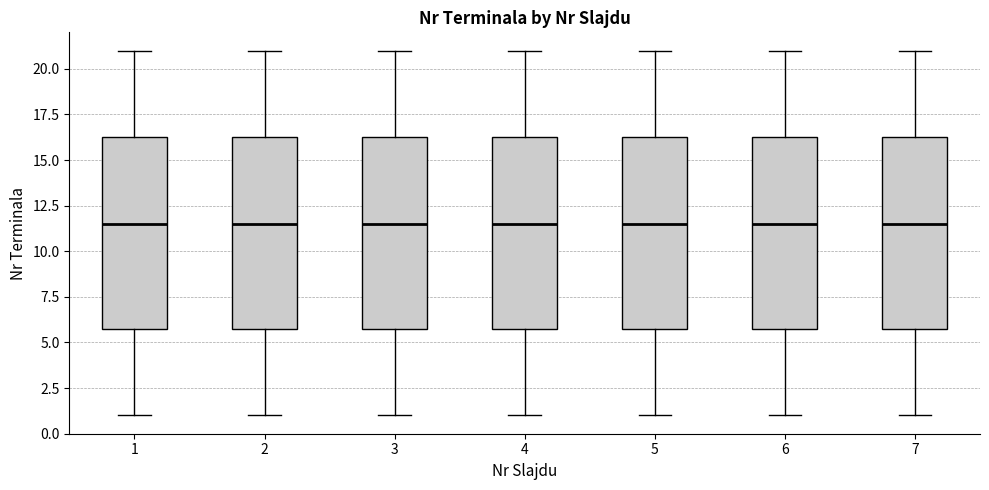

Reading left to right, transcribe this box plot: for each box, give where its median line is, the range the box spans, and where its two whiskers end, as read against the y-axis. The values are not printed on the chart, so give them approximately, as read against the axis.

1: median 11.5, box 6.0 to 16.5, whiskers 1.0 to 21.0
2: median 11.5, box 6.0 to 16.5, whiskers 1.0 to 21.0
3: median 11.5, box 6.0 to 16.5, whiskers 1.0 to 21.0
4: median 11.5, box 6.0 to 16.5, whiskers 1.0 to 21.0
5: median 11.5, box 6.0 to 16.5, whiskers 1.0 to 21.0
6: median 11.5, box 6.0 to 16.5, whiskers 1.0 to 21.0
7: median 11.5, box 6.0 to 16.5, whiskers 1.0 to 21.0